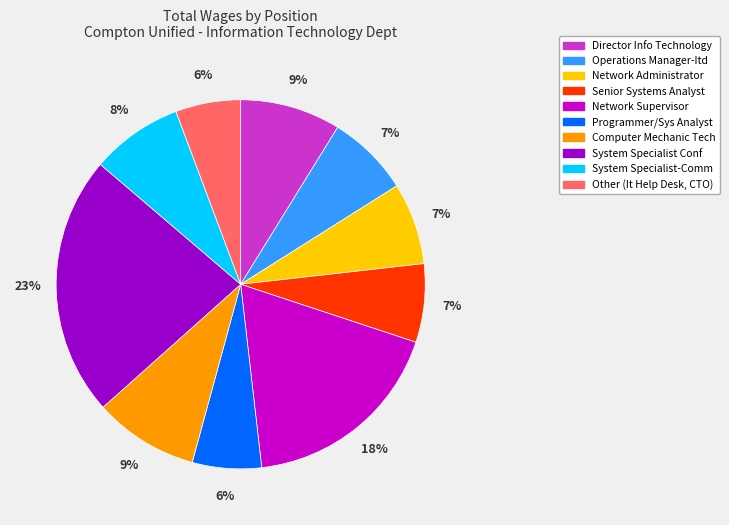

True or false: Network Supervisor accounts for 4% of the total.

False